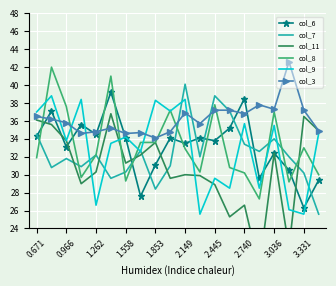

At how many categories does at least one series exceed 39?

4